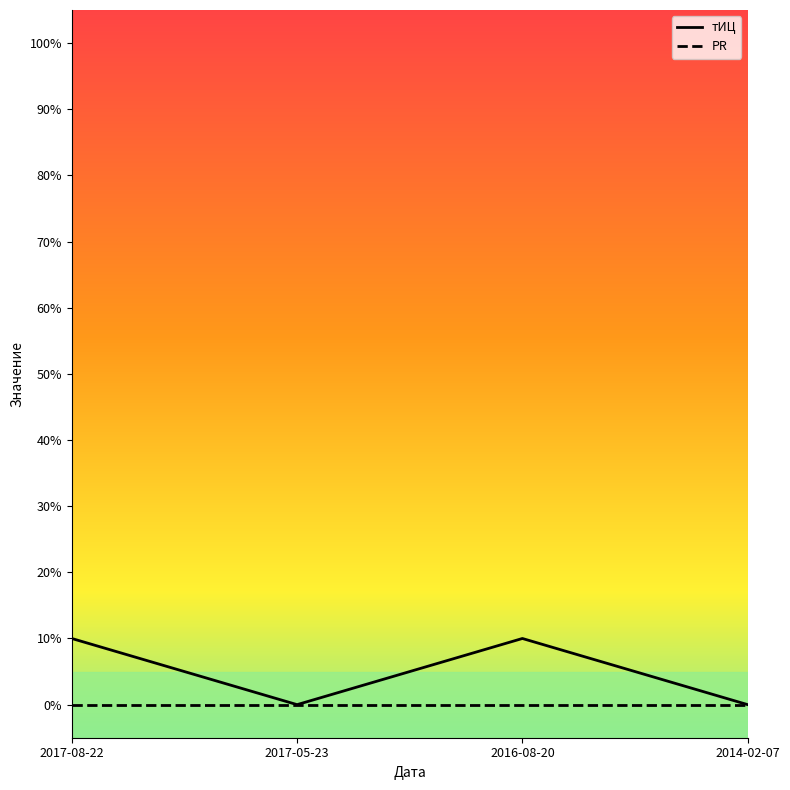

What is the difference between the maximum and minimum values in the тИЦ series?

10